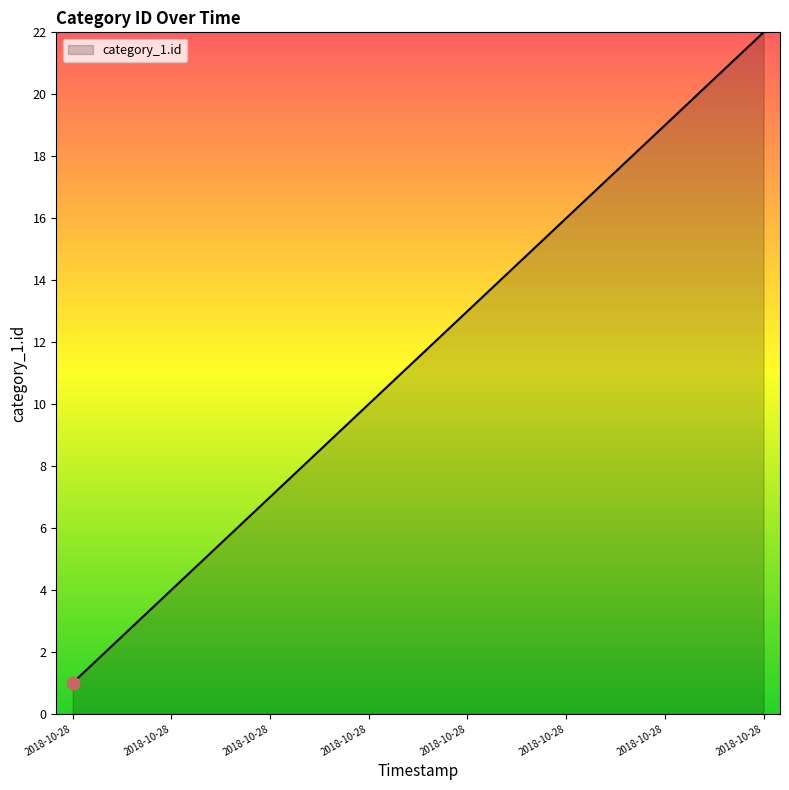

What is the difference between the maximum and minimum values?

21